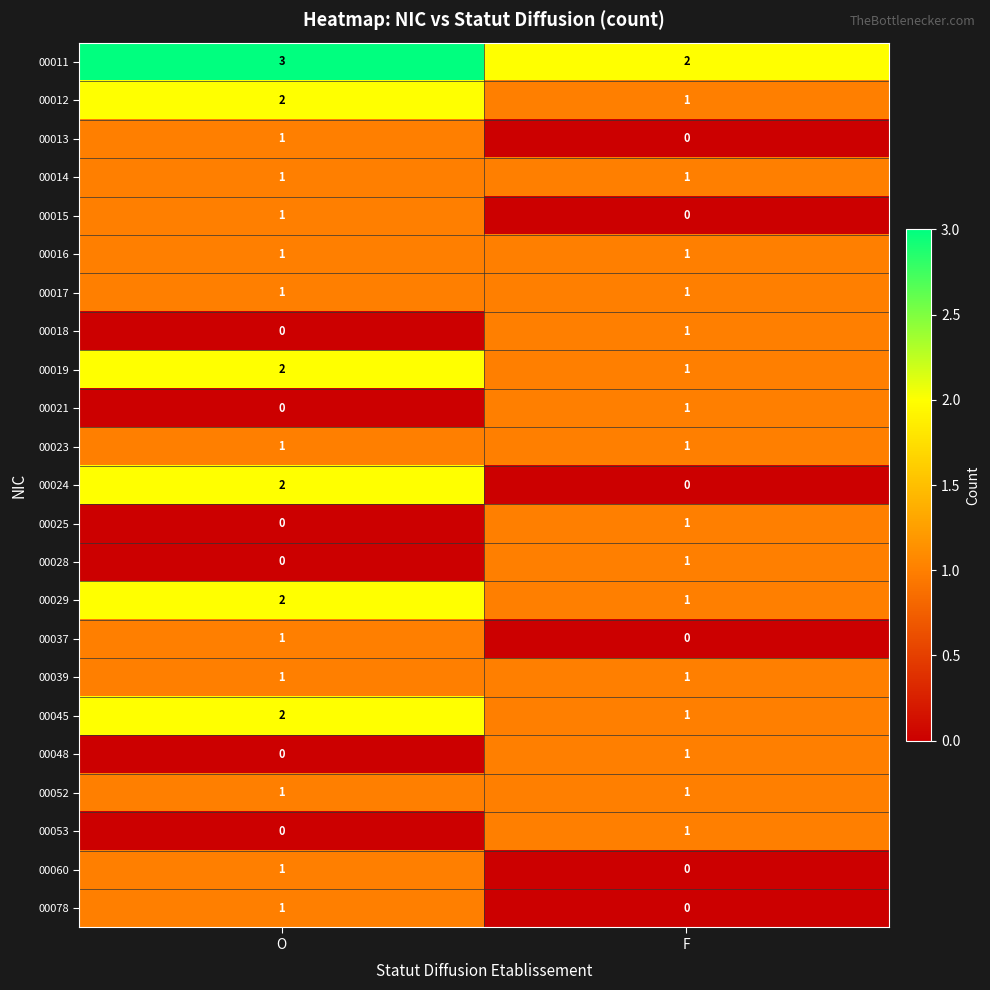

At which category is the sum across all series the highest?

O